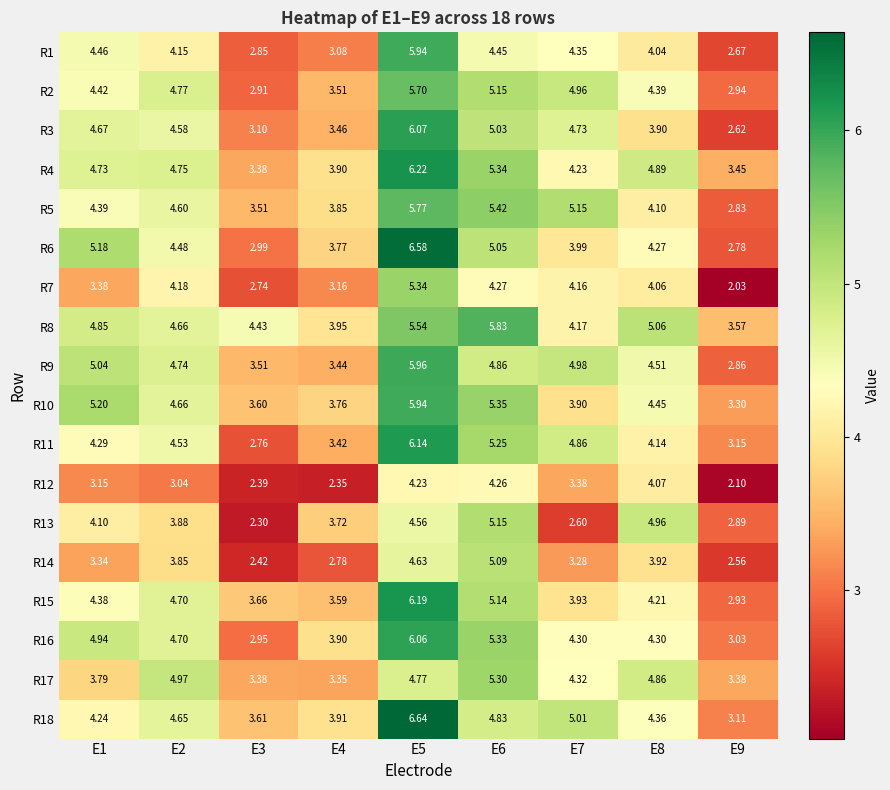

At which category is the sum across all series the highest?

E5